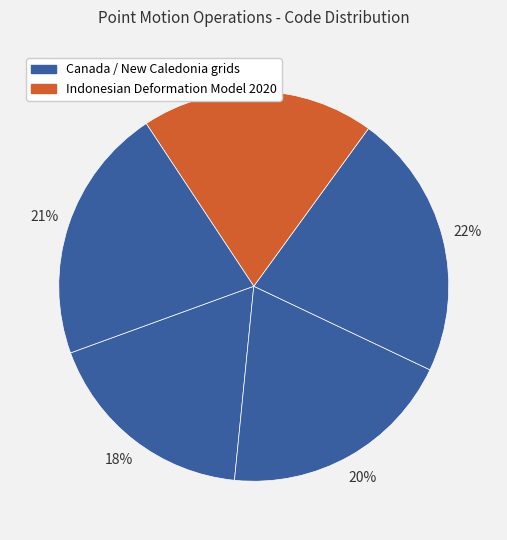

How many segments does this pie chart have?

5